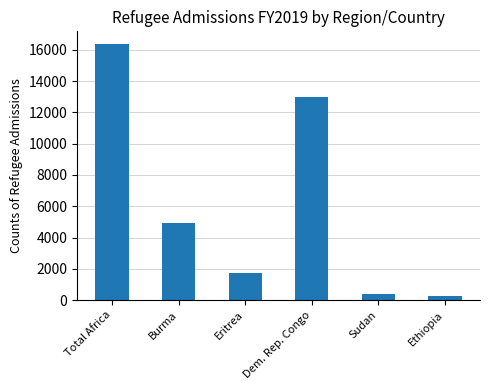

The chart shows a value of 382 at Sudan. True or false?

True